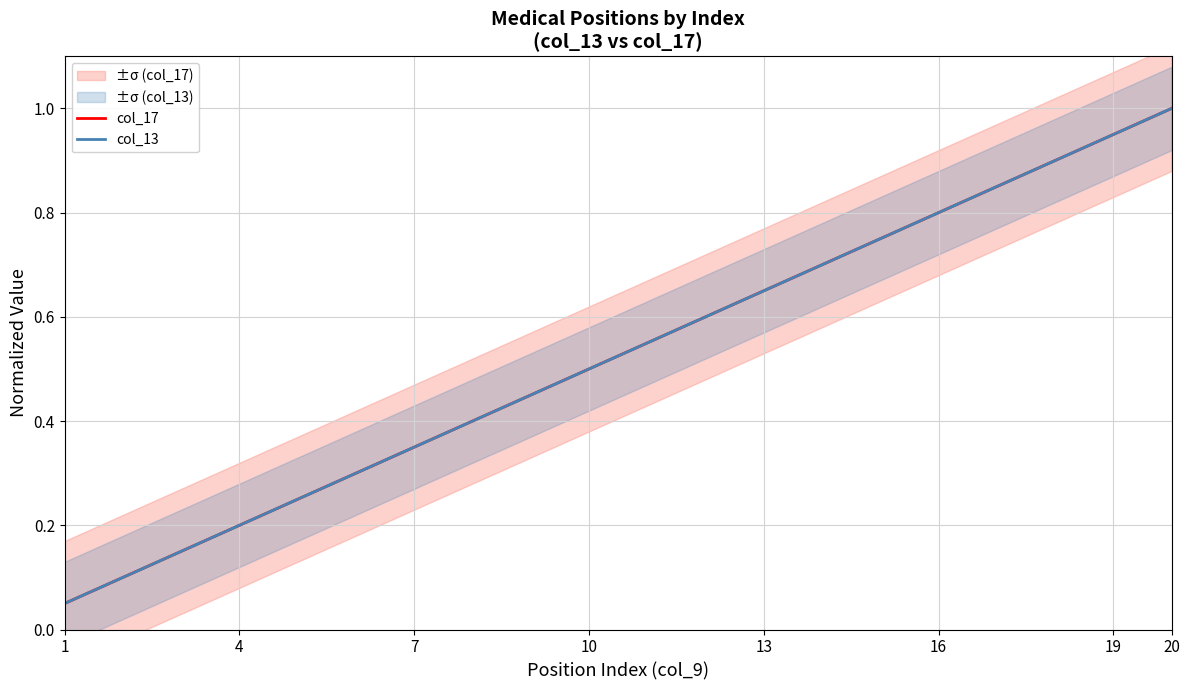

Rank the series by their maximum value, from highest to lowest.

col_17, col_13